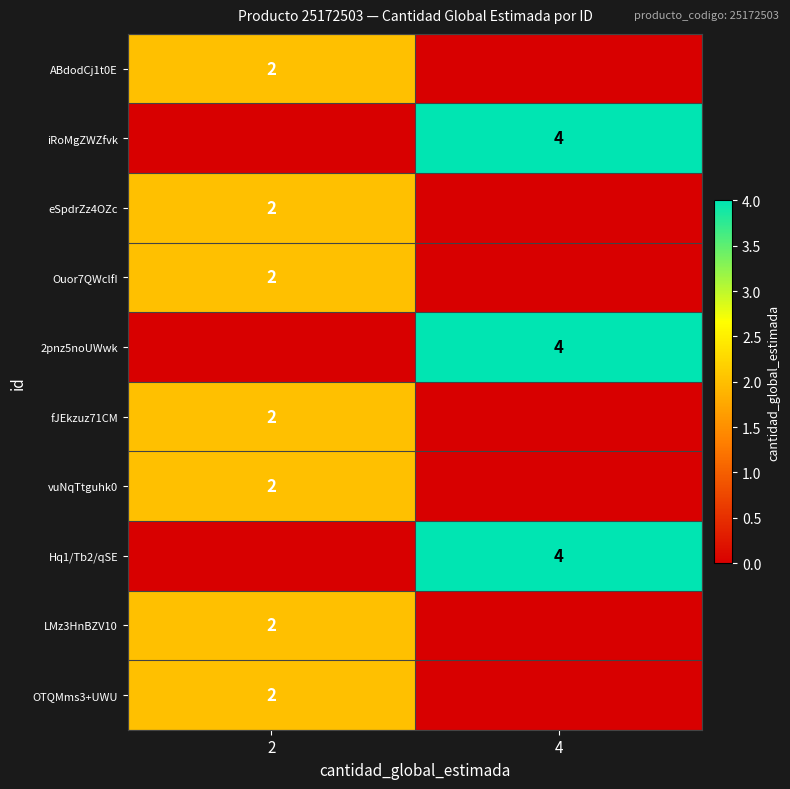

The Hq1/Tb2/qSE series shows 6 at 4. True or false?

False